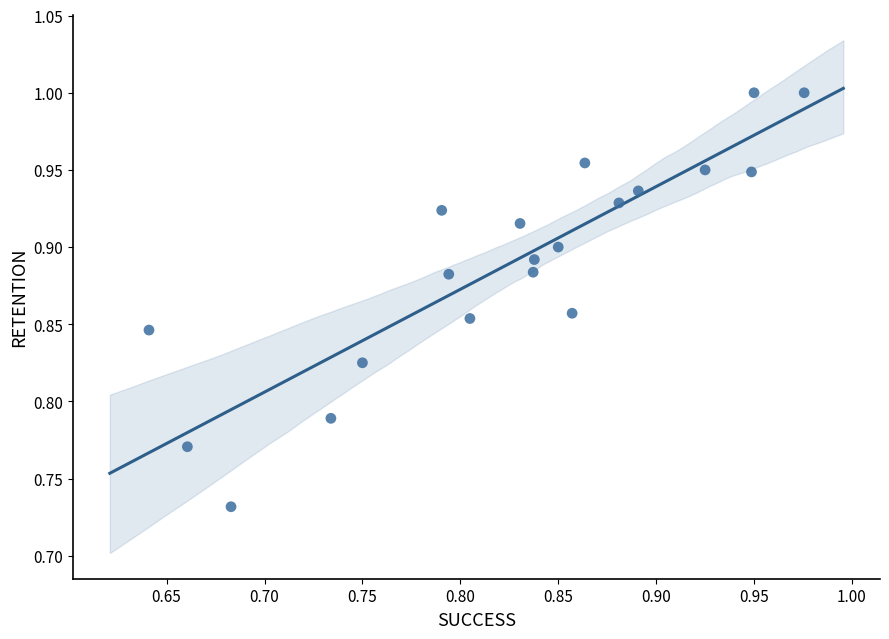

What is the range of X values (max minus min)?

0.3